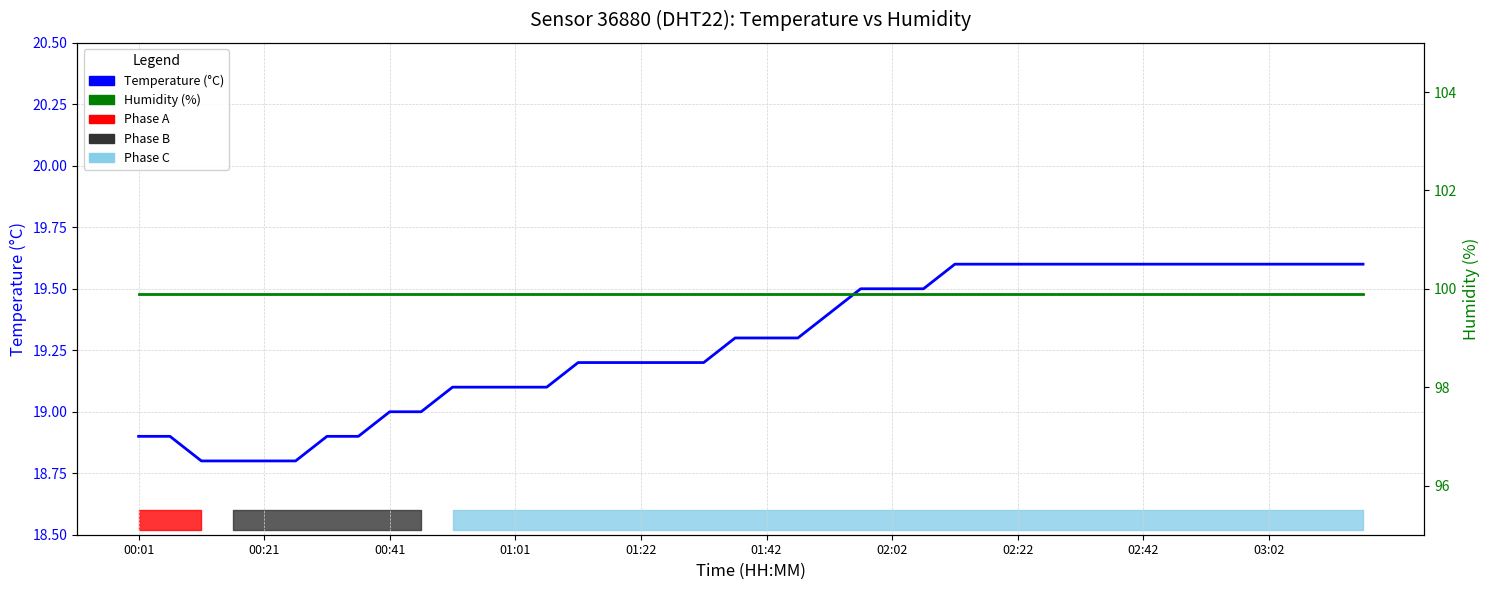

Which series has the widest spread of values?

temperature